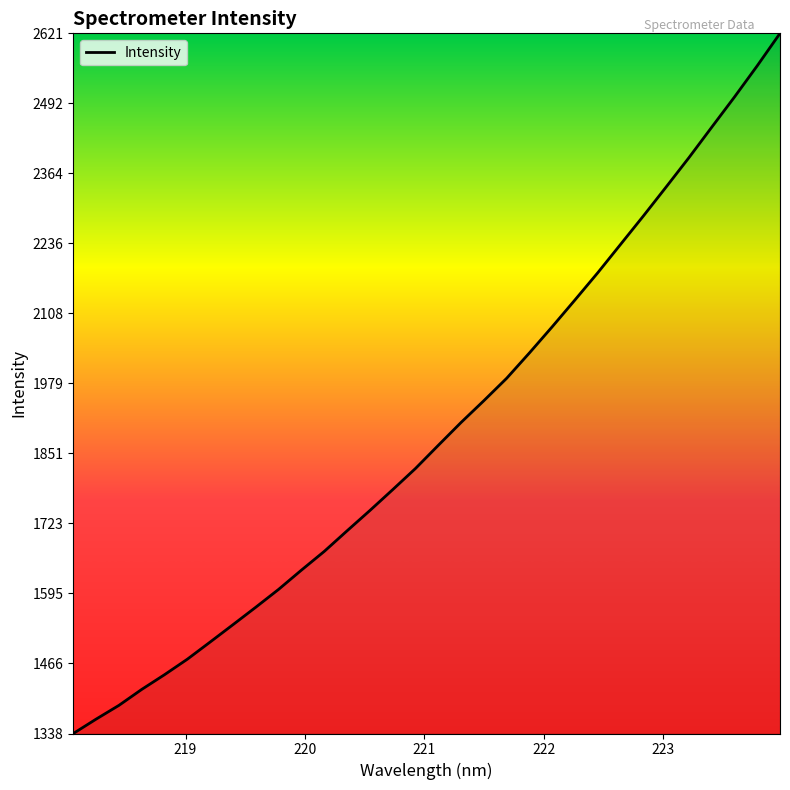

What is the difference between the maximum and minimum values?

1282.6